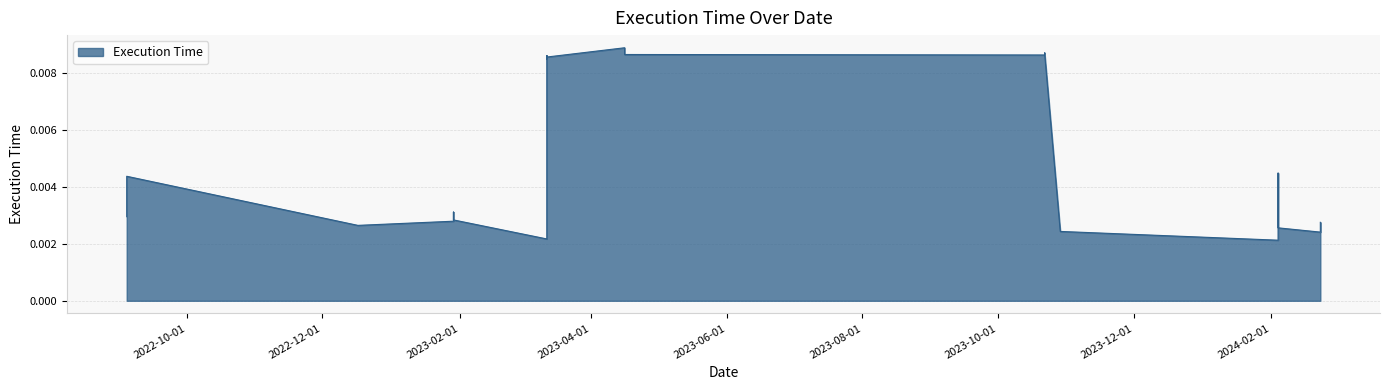

List the labels in order of value, largest first.

2023-04-16, 2023-10-22, 2023-10-22, 2023-04-16, 2023-10-22, 2023-03-12, 2023-03-12, 2023-03-12, 2024-02-04, 2022-09-04, 2023-01-29, 2022-09-04, 2023-01-29, 2023-01-29, 2024-02-23, 2022-12-17, 2024-02-04, 2023-10-29, 2024-02-23, 2023-03-12, 2024-02-04